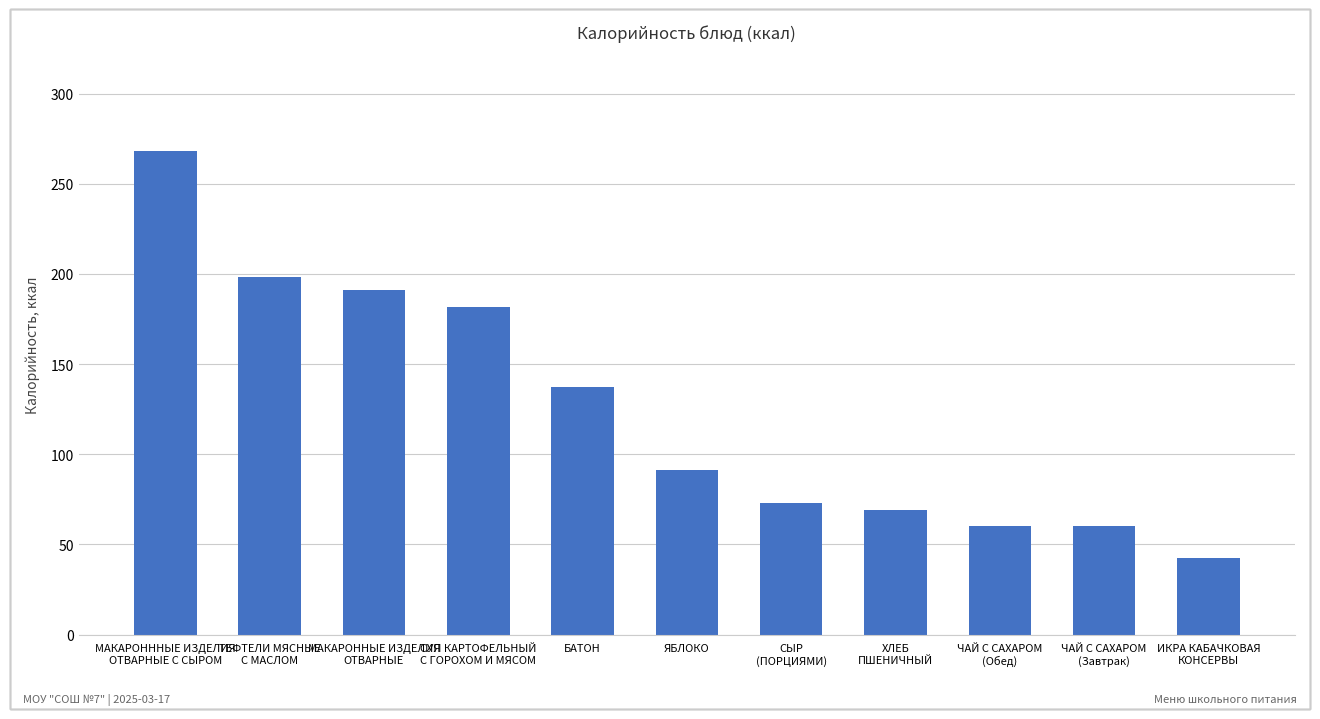

How many values are below 91?

5